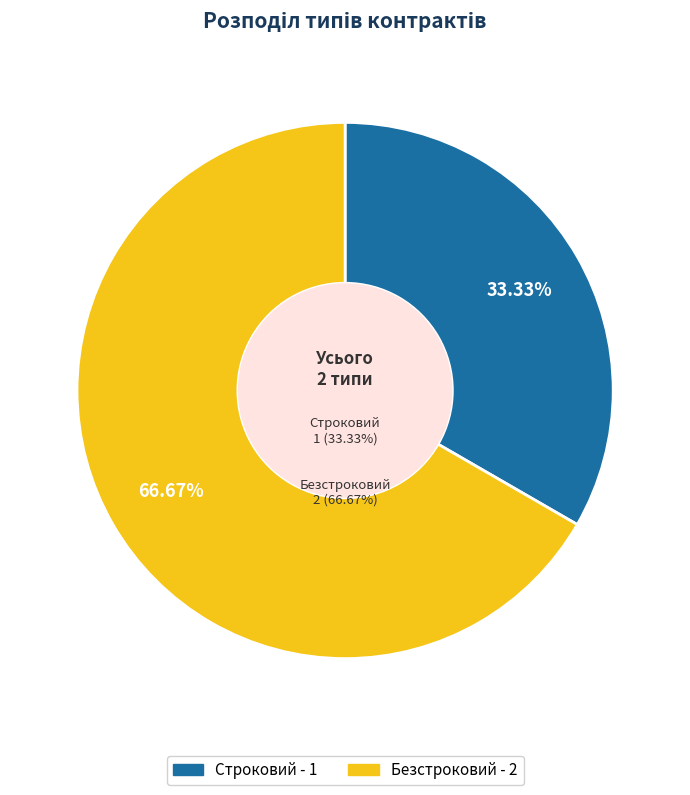

To the nearest percent, what is the average slice percentage?

50%